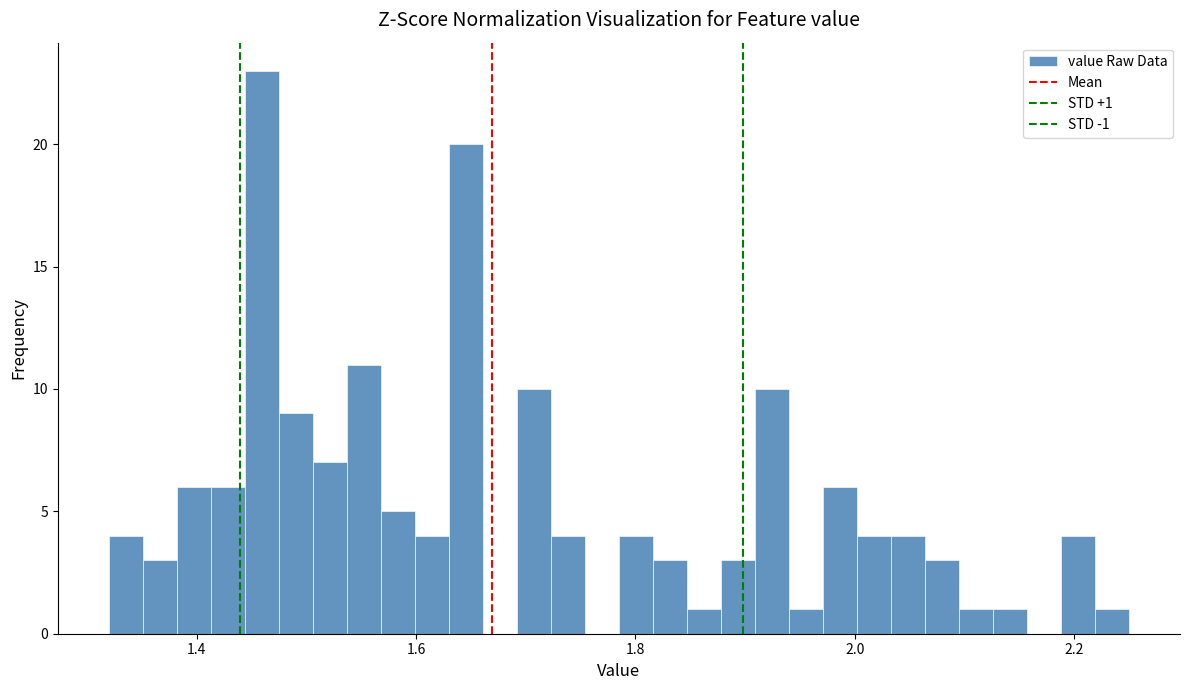

Read against the x-axis, roughly where is the centre of the tallest bar?

1.46